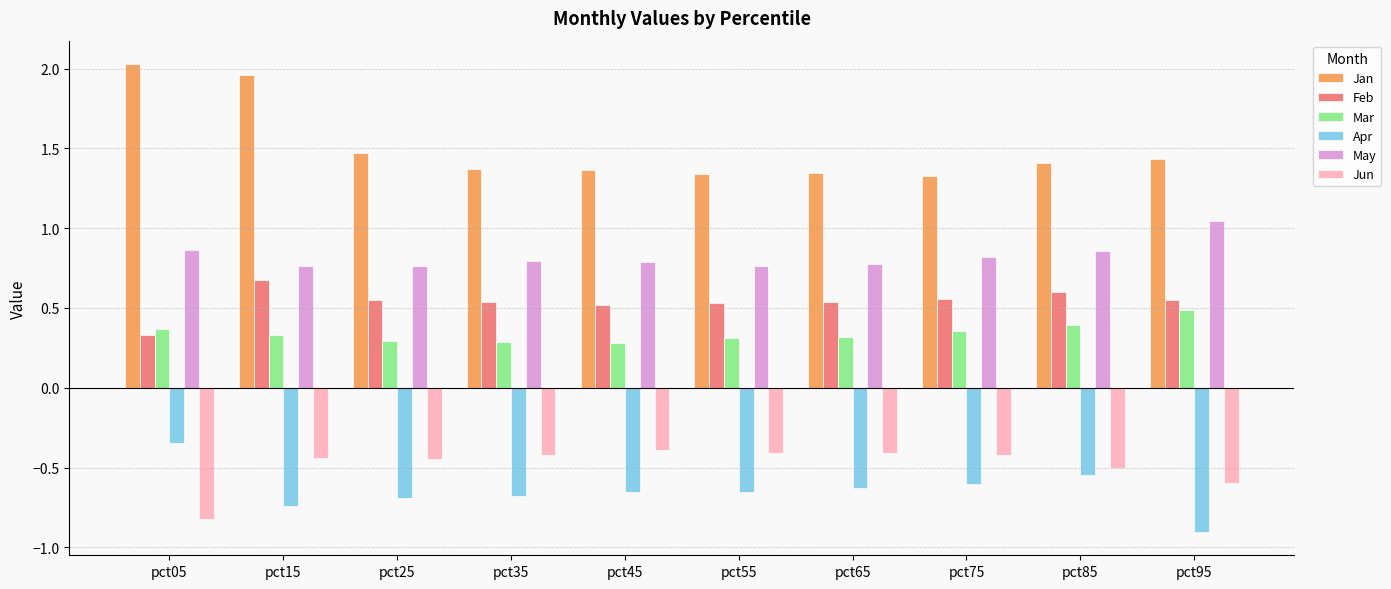

What is the approximate value of Feb at pct05?

0.3